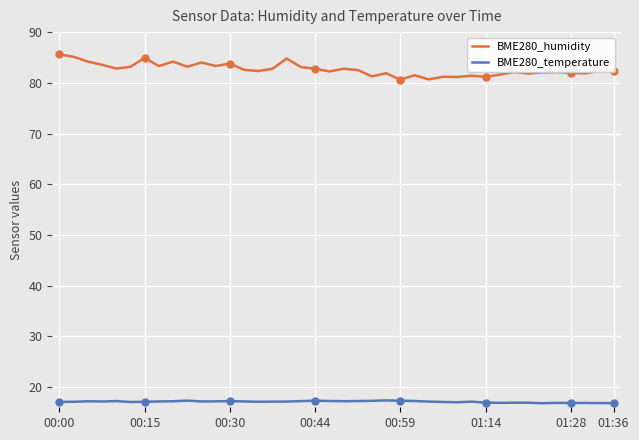

Which series has the widest spread of values?

BME280_humidity